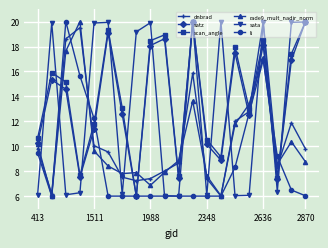

How many distinct data groups are displayed?

6